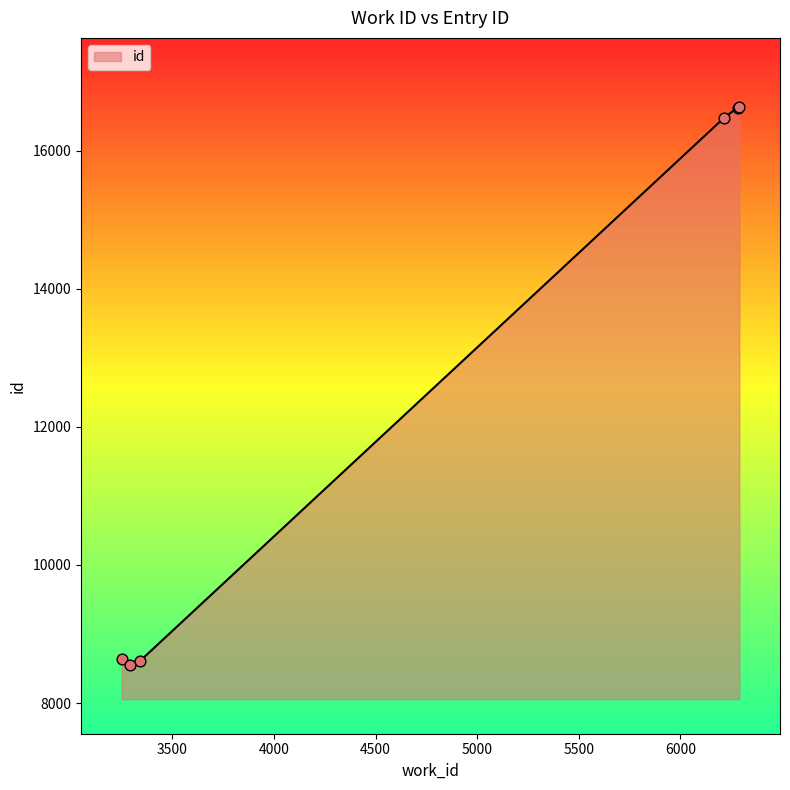

What is the smallest value displayed?

8557.0